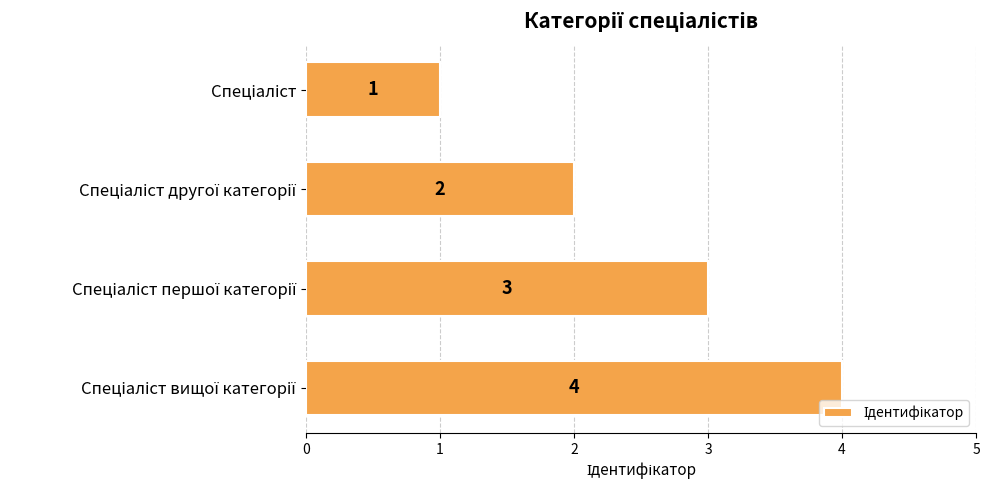

How many values are between 2 and 4?

3